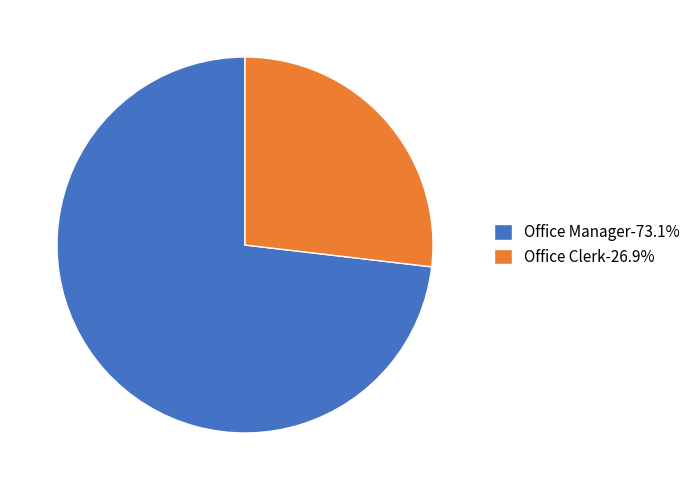

Between Office Clerk and Office Manager, which is larger?

Office Manager